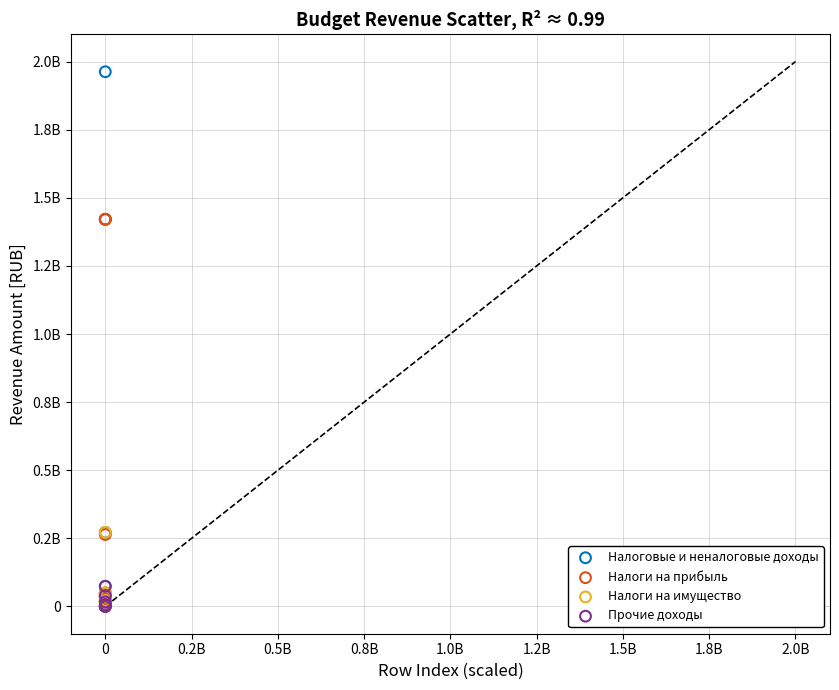

What are all the series names shown in the legend?

Налоговые и неналоговые доходы, Налоги на прибыль, Налоги на имущество, Прочие доходы